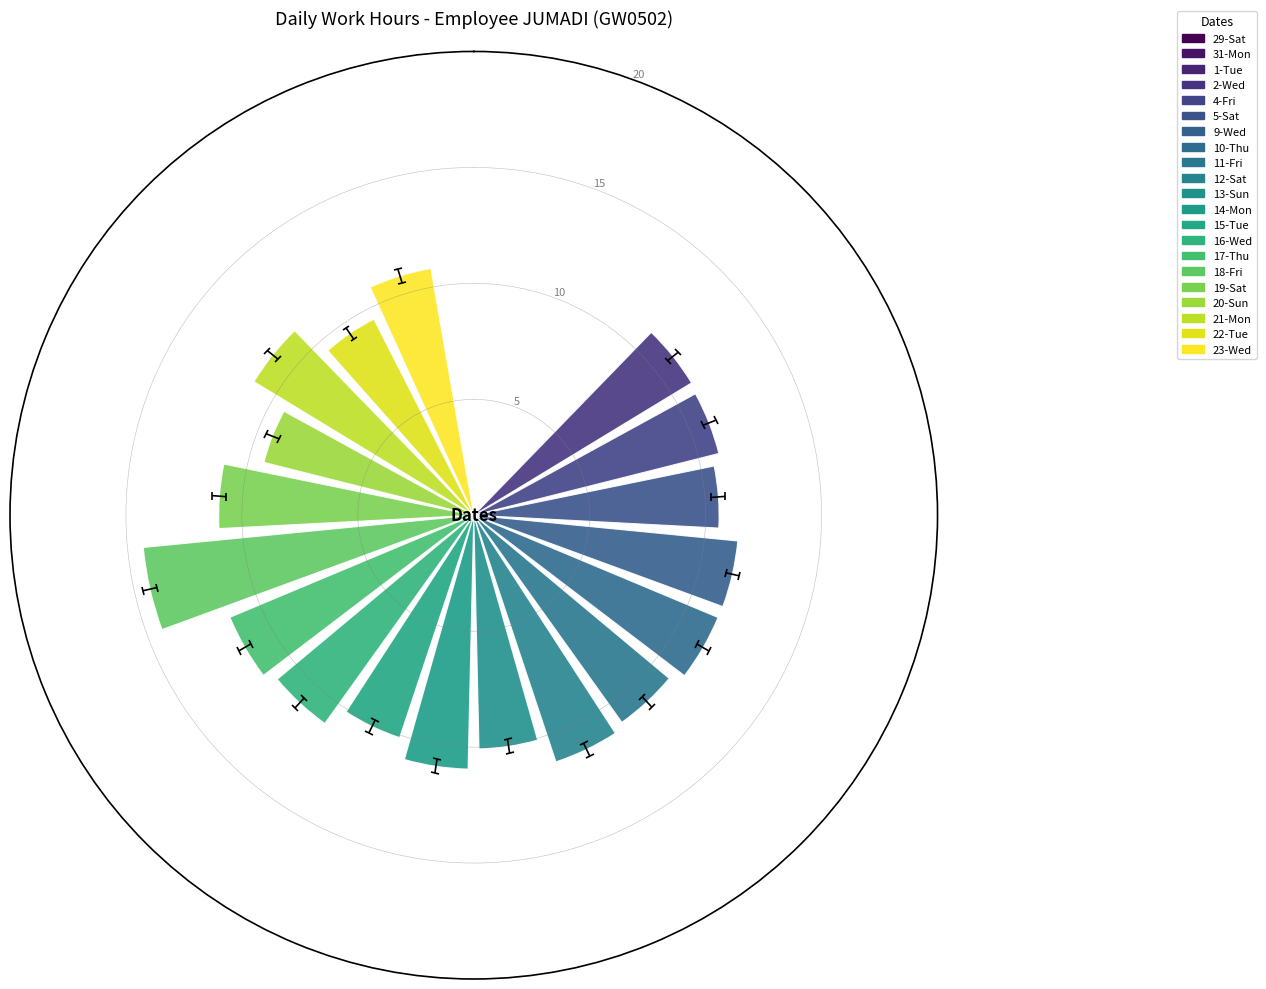

Approximately how many times larger is the value at 2-Wed compared to 12-Sat?

1.0